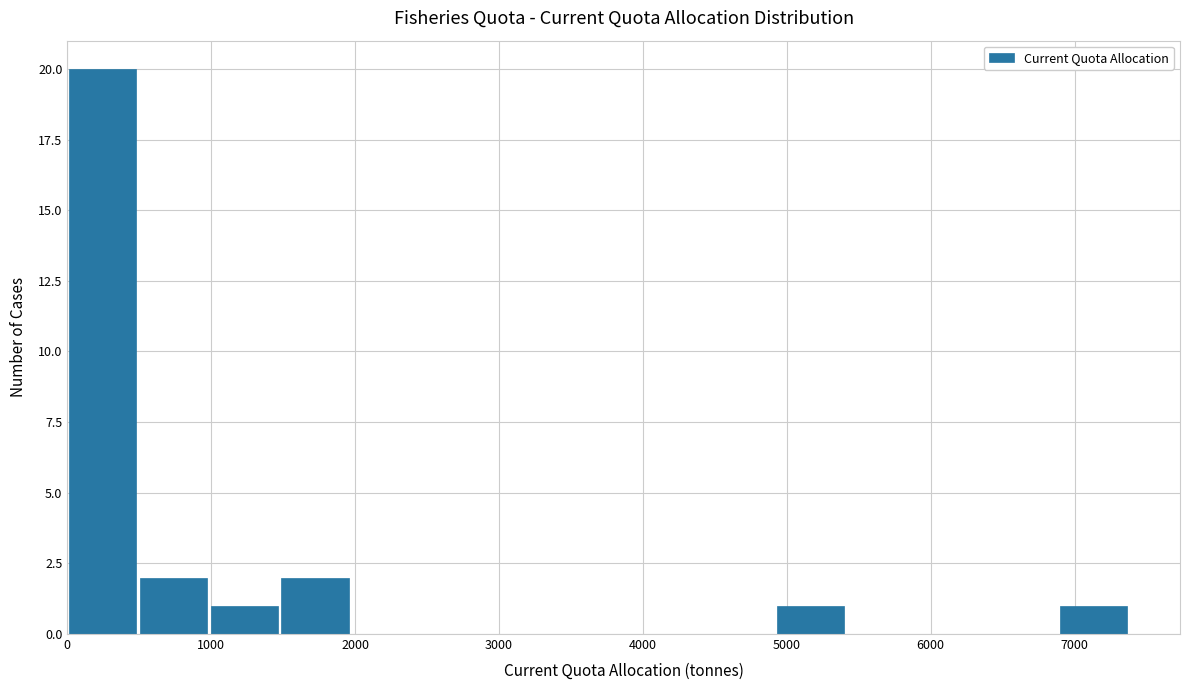

Reading left to right, transcribe this chart: for each bar, give the range it covers on the x-axis and its height. Neither the bar edges nor the heights are printed on the chart, so give them approximately, as read against the axes.

0 to 500: 20
500 to 1000: 2
1000 to 1500: 1
1500 to 2000: 2
2000 to 2500: 0
2500 to 3000: 0
3000 to 3400: 0
3400 to 3900: 0
3900 to 4400: 0
4400 to 4900: 0
4900 to 5400: 1
5400 to 5900: 0
5900 to 6400: 0
6400 to 6900: 0
6900 to 7400: 1